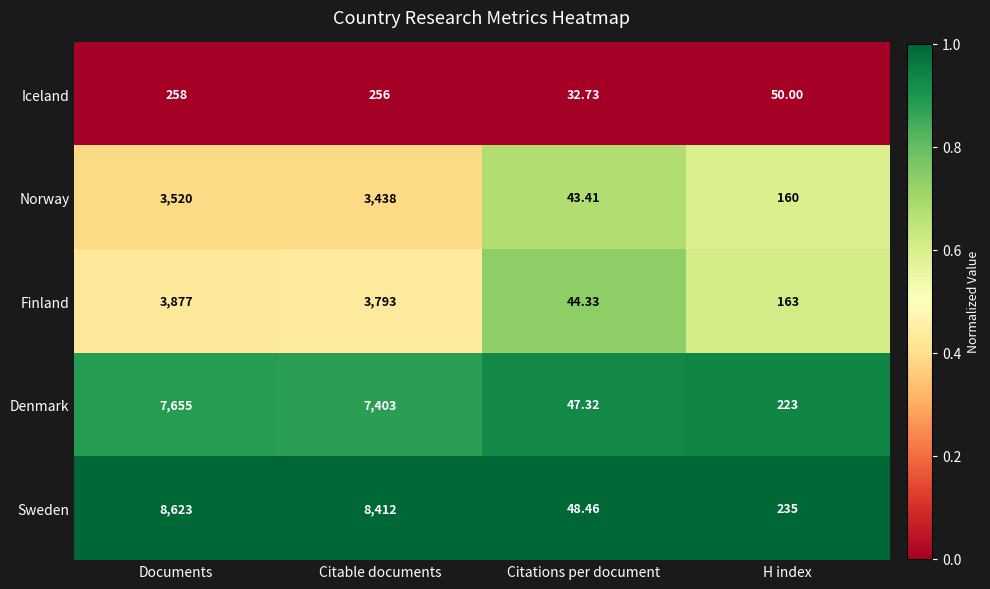

Which series has the widest spread of values?

Sweden